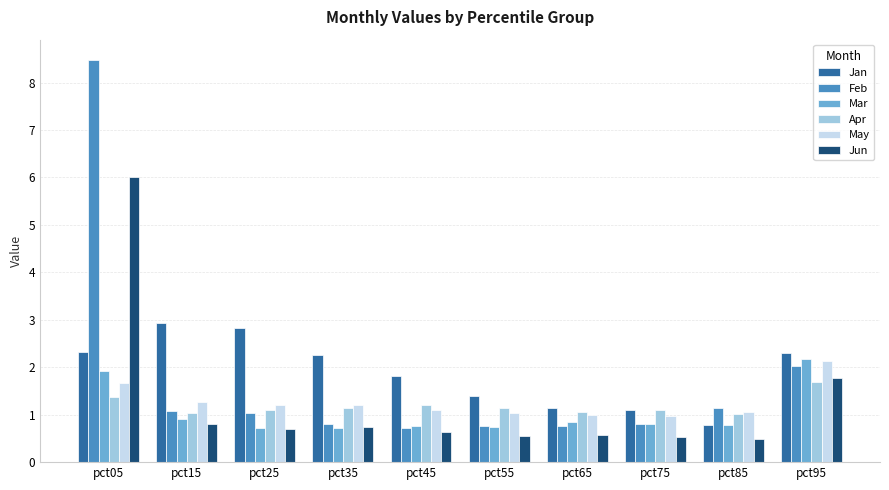

What is the spread (max minus min) of values at pct95?

0.6